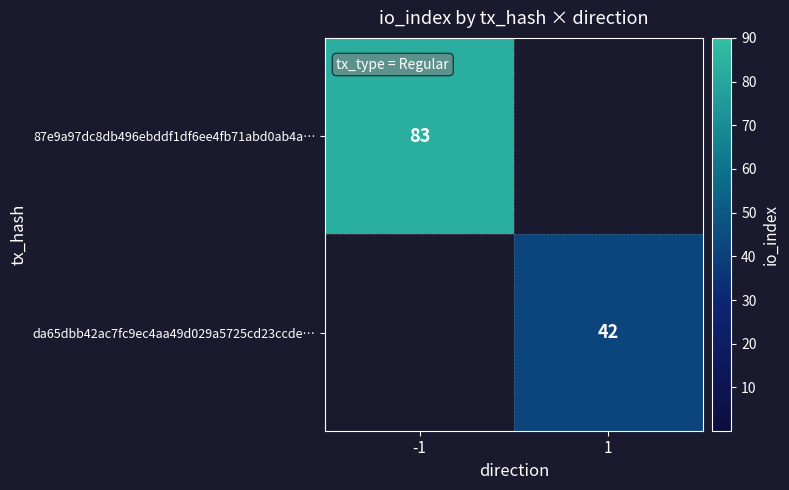

The value of da65dbb42ac7fc9ec4aa49d029a5725cd23ccde… at 1 is 14. True or false?

False